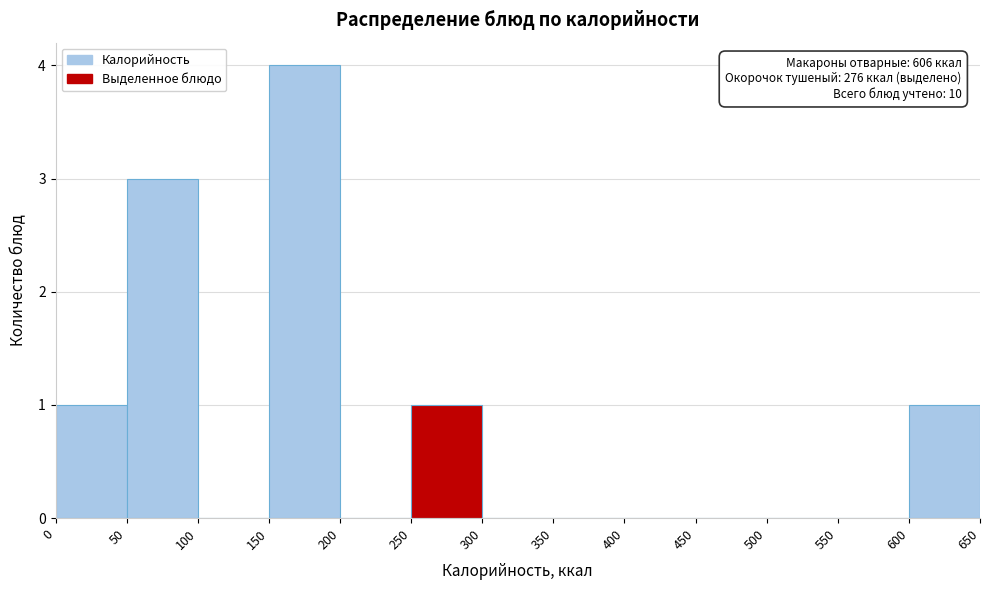

Over which range of the x-axis is the bar tallest?

150 to 200